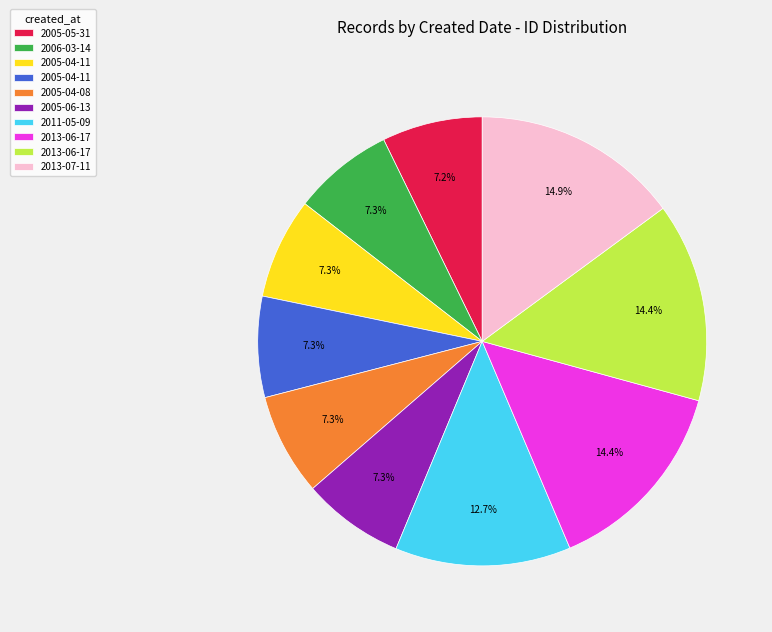

Is there any slice that represents more than half of the pie?

No